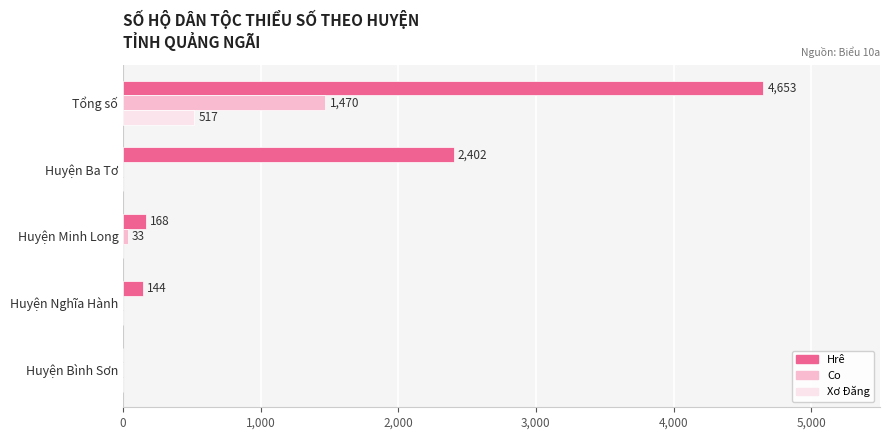

Is the value of Hrê at Huyện Ba Tơ greater than the value of Xơ Đăng at Huyện Nghĩa Hành?

Yes